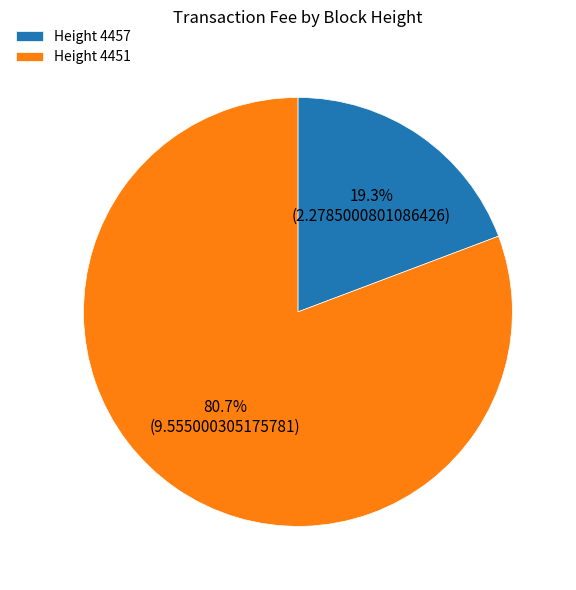

What is the largest slice in the pie chart?

Height 4451